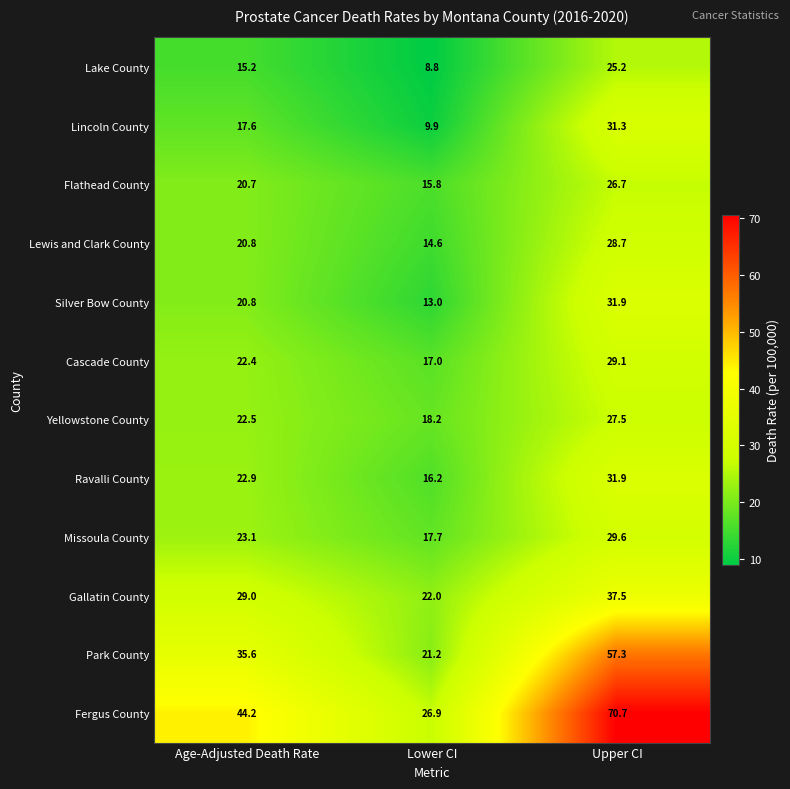

Which series changed the most between Lower CI and Upper CI?

Fergus County